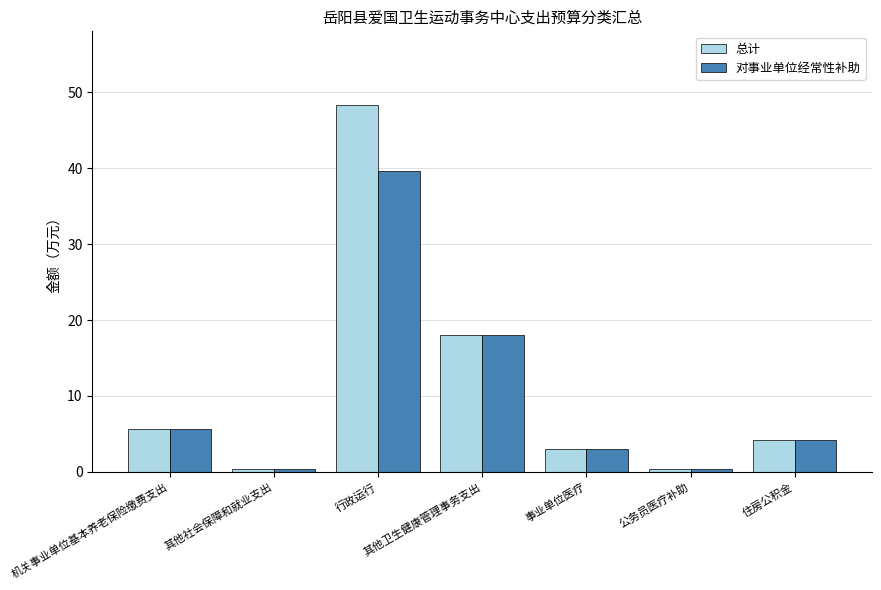

What is the difference between the second highest and minimum values in the 总计 series?

17.7